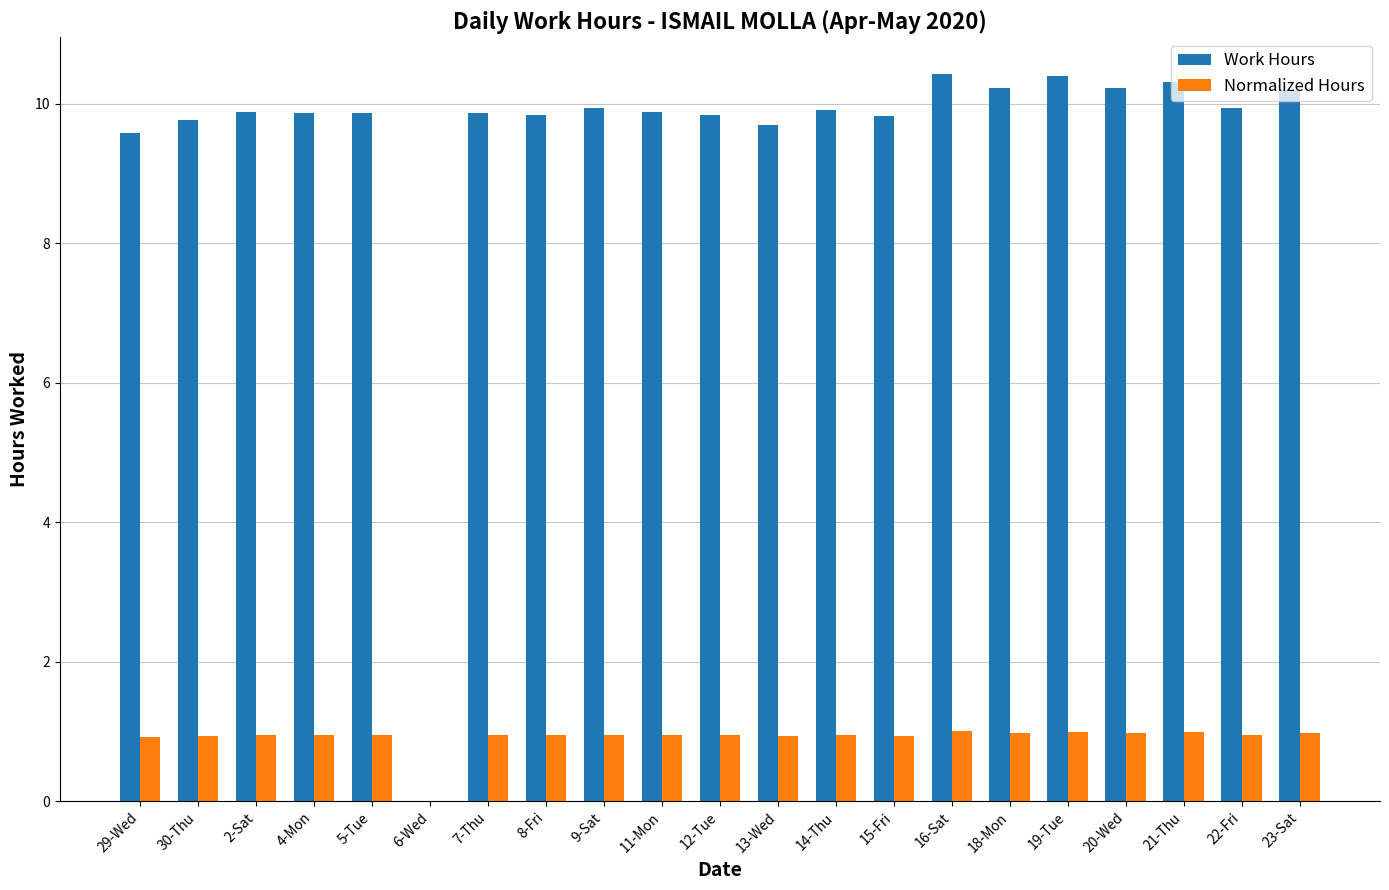

The value of Work Hours at 16-Sat is 10.4. True or false?

True